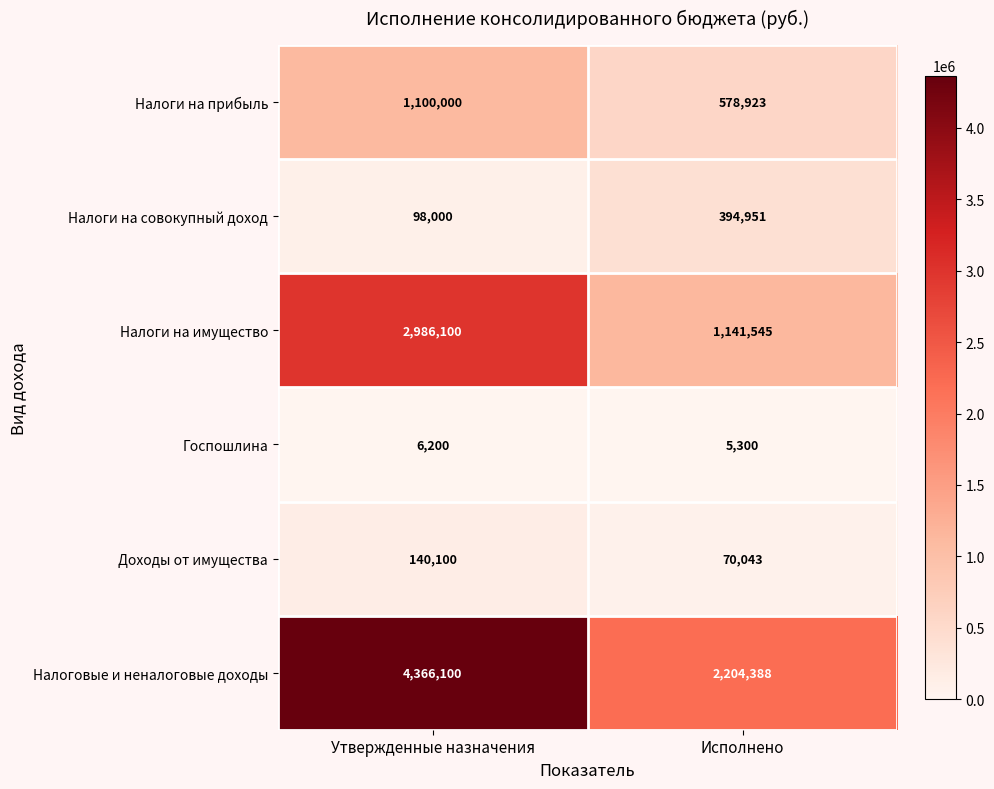

List the series in order of their peak value, lowest first.

Госпошлина, Доходы от имущества, Налоги на совокупный доход, Налоги на прибыль, Налоги на имущество, Налоговые и неналоговые доходы